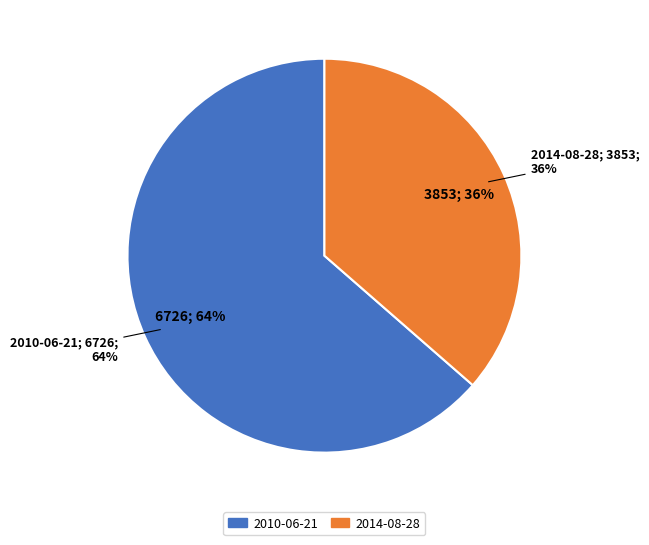

To the nearest percent, what is the difference between the largest and smallest slice percentages?

27%